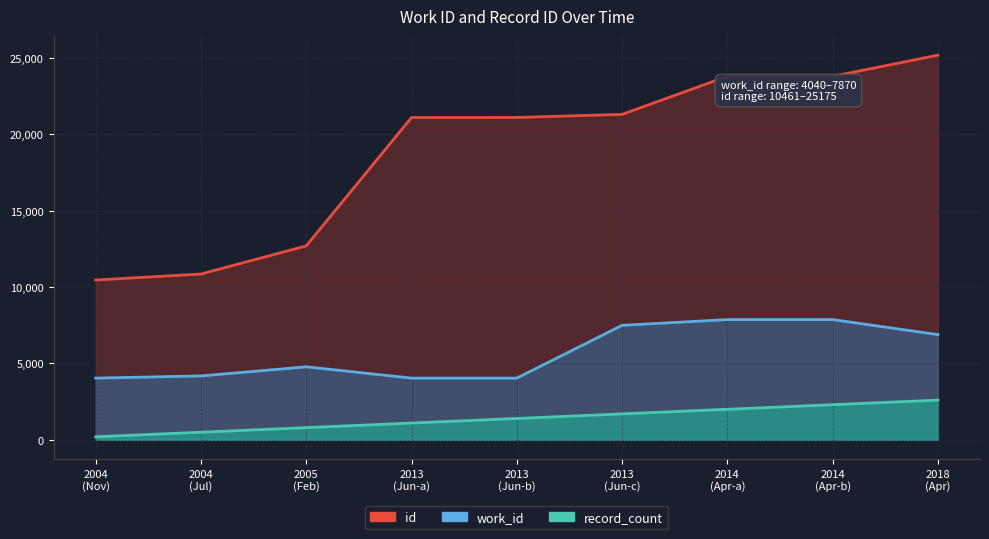

Which category has the highest value in the work_id series?

2014 (Apr-a)